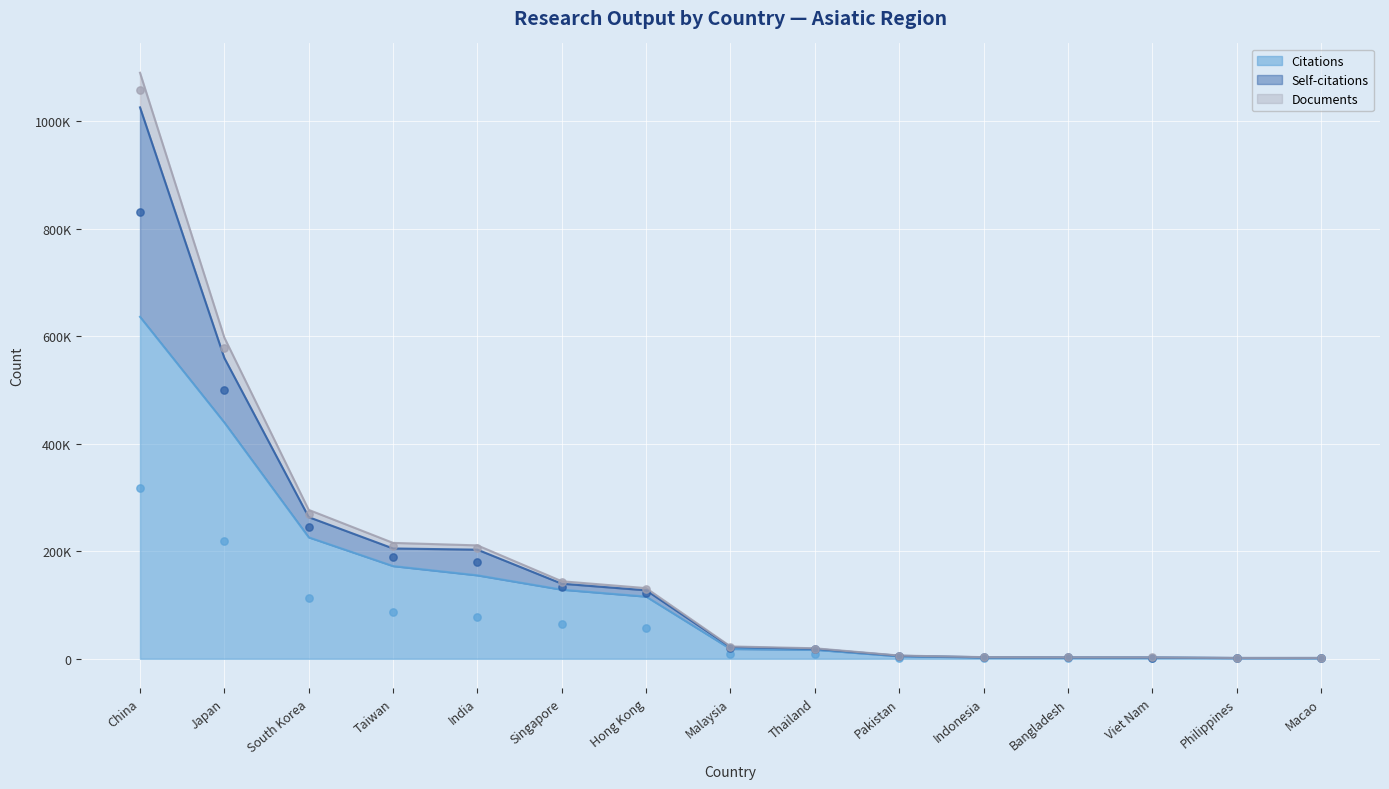

What is the total value across all series at Indonesia?

5657